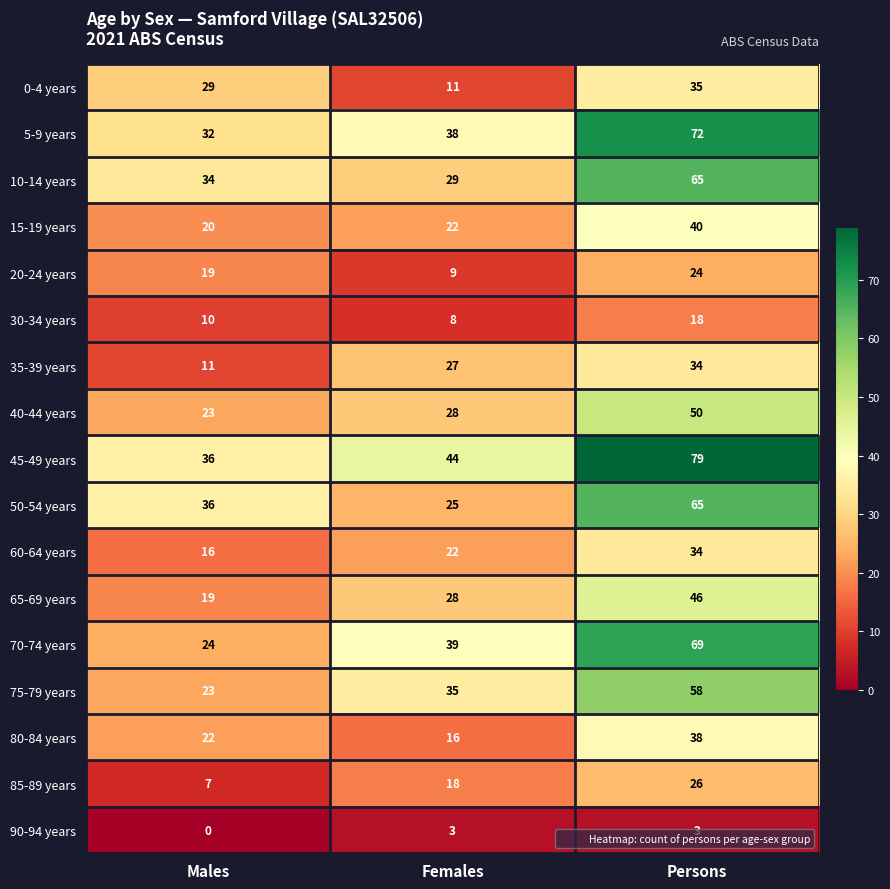

True or false: 60-64 years has a value of 51 at Persons.

False